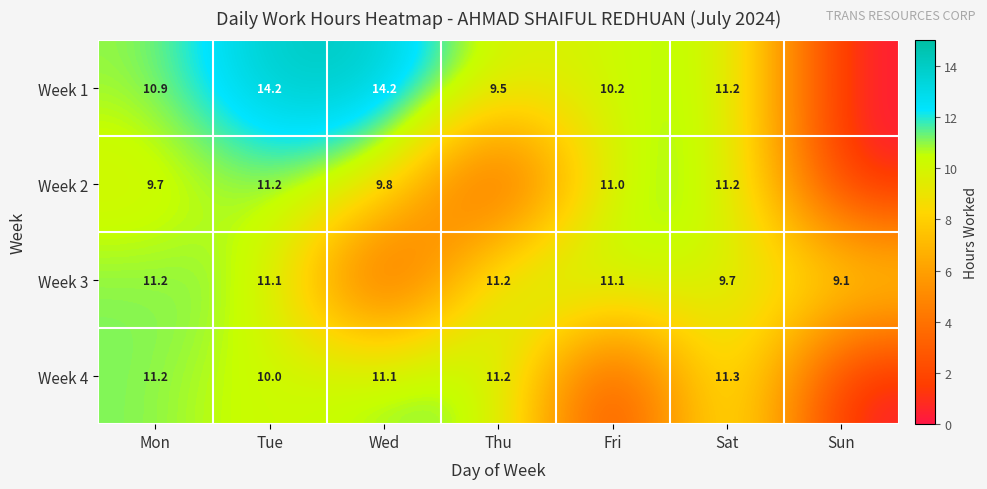

What is the spread (max minus min) of values at Sun?

9.1